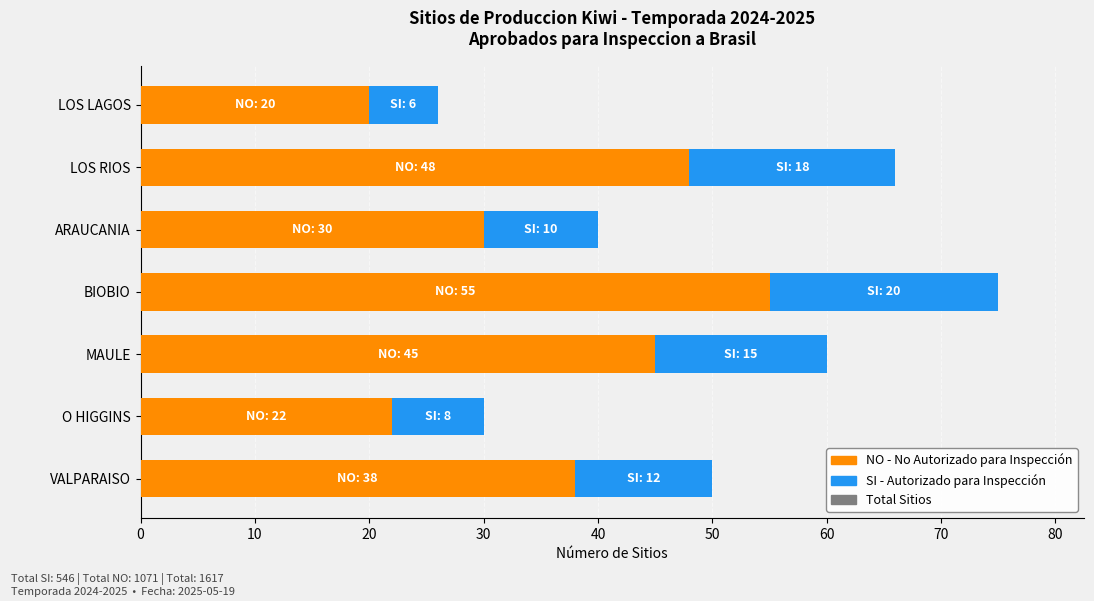

What is the difference between the NO (Not Approved) values at LOS RIOS and ARAUCANIA?

18